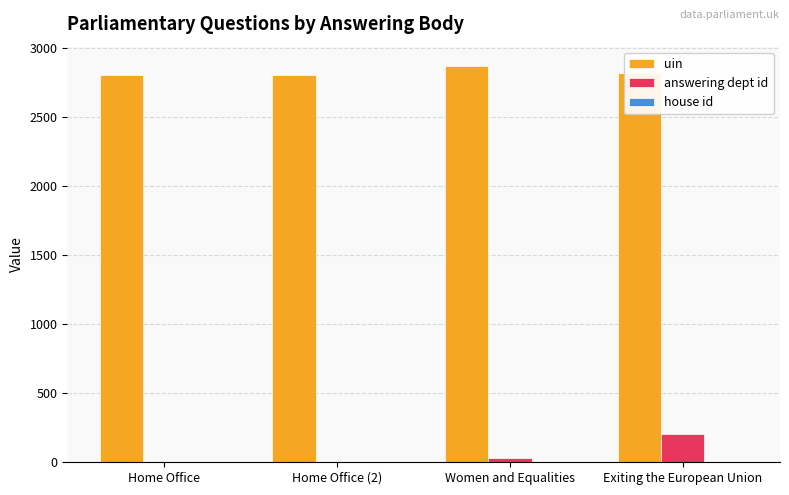

Which series has the largest total across all categories?

uin